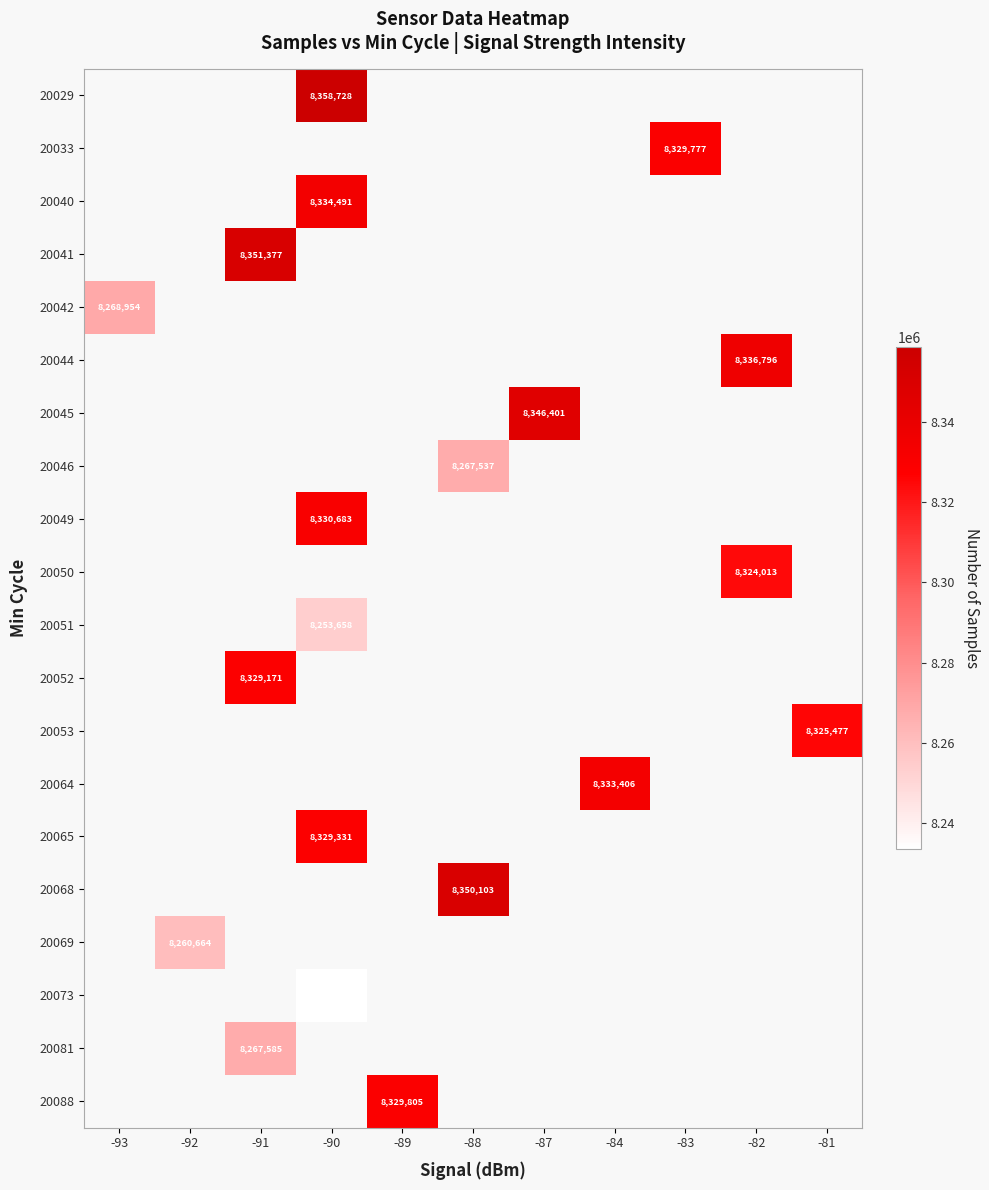

Which label corresponds to the smallest value in the chart?

-90